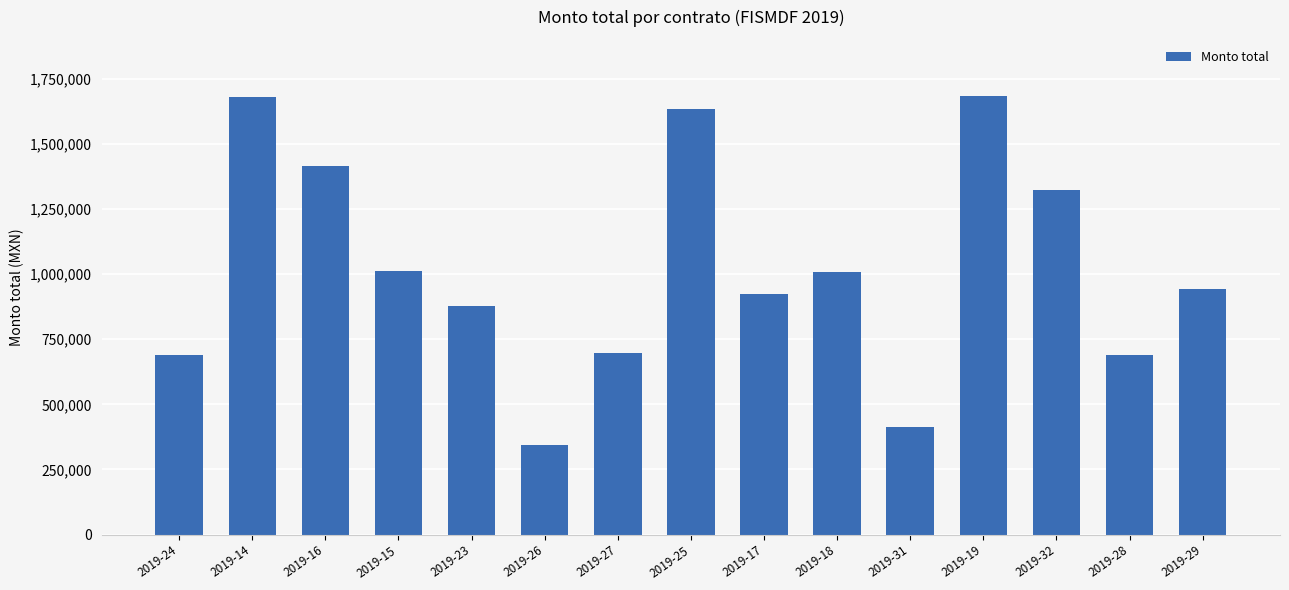

What is the ratio of the value at 2019-18 to the value at 2019-17?

1.1